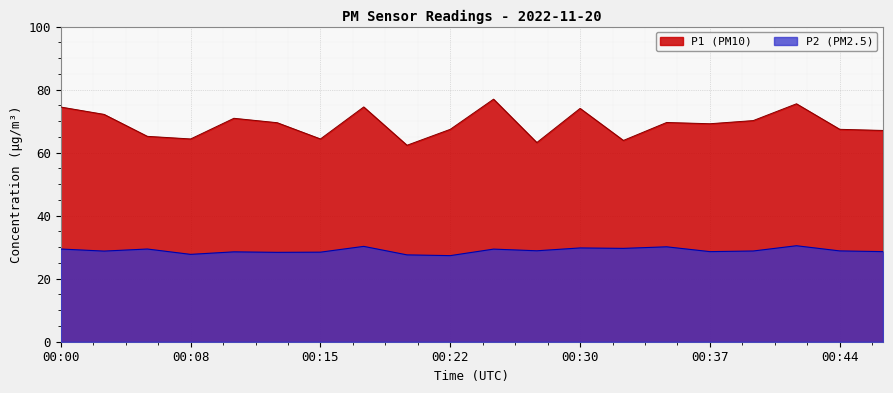

What is the total value across all series at 00:00?

103.9